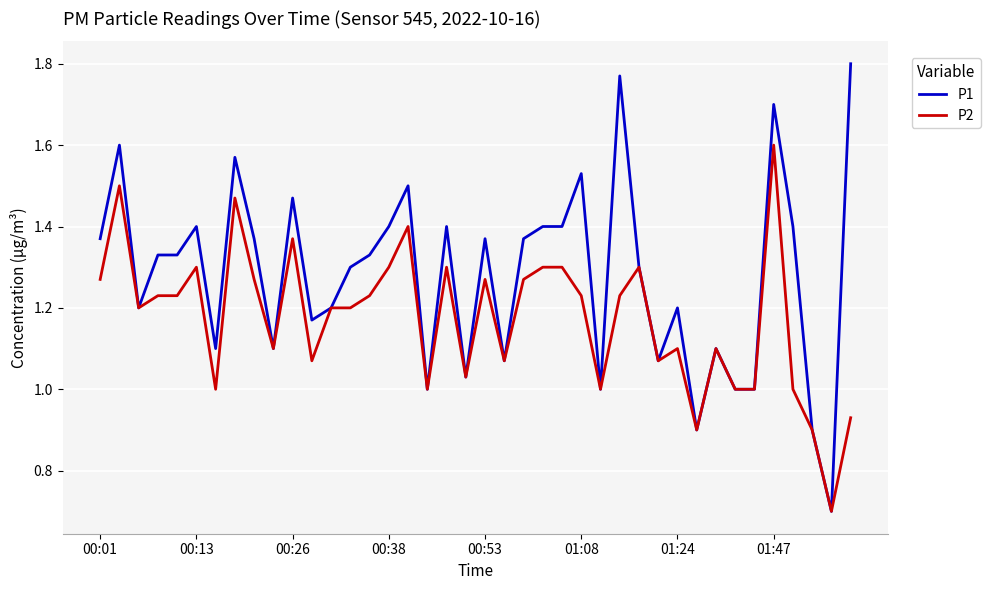

Which series has the widest spread of values?

P1